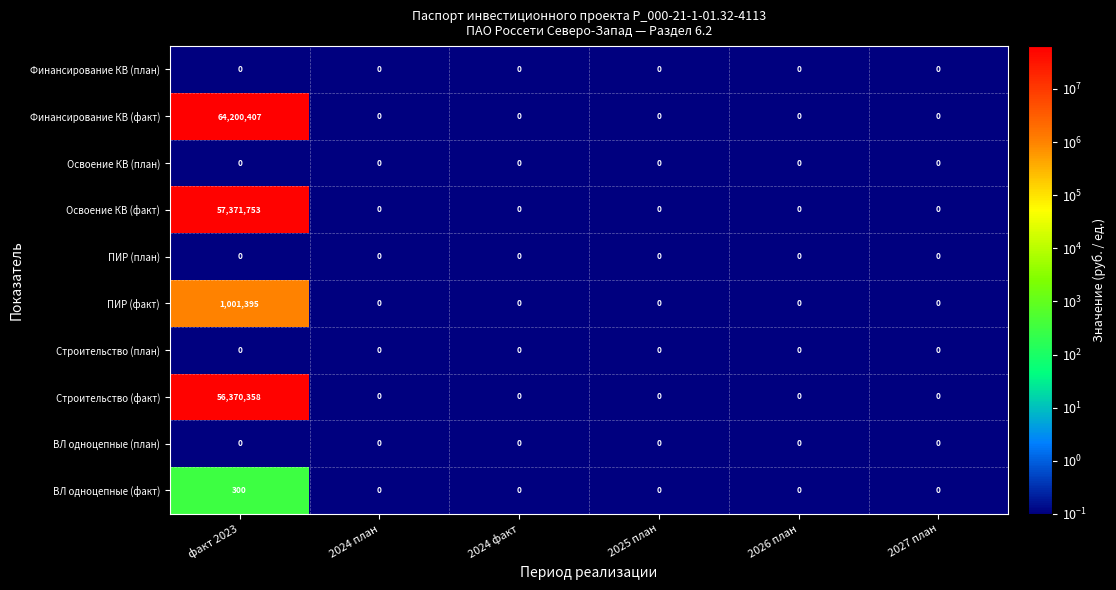

Which series changed the most between факт 2023 and 2024 план?

Финансирование КВ (факт)